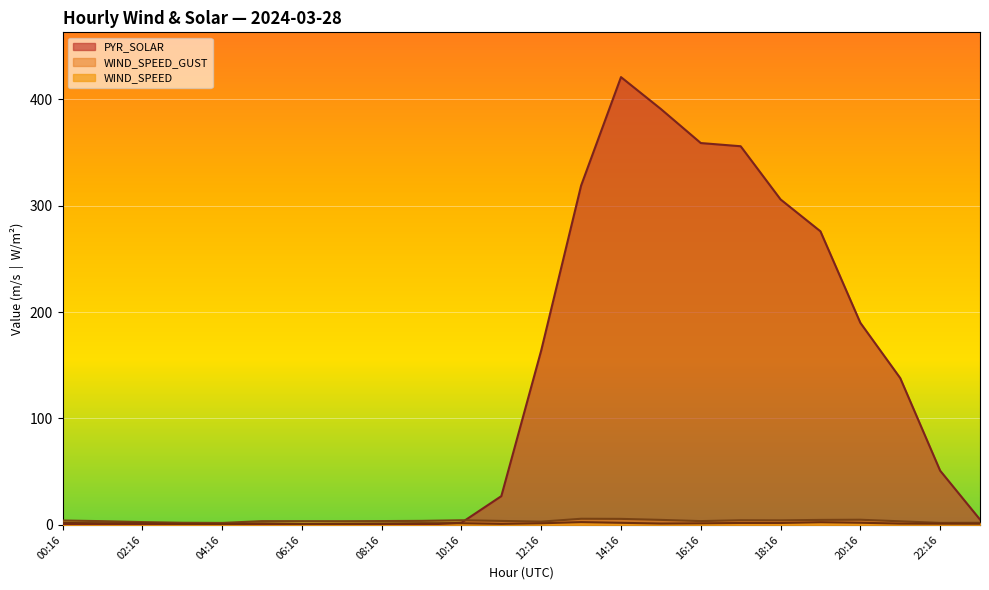

What is the total value across all series at 00:16?

5.9